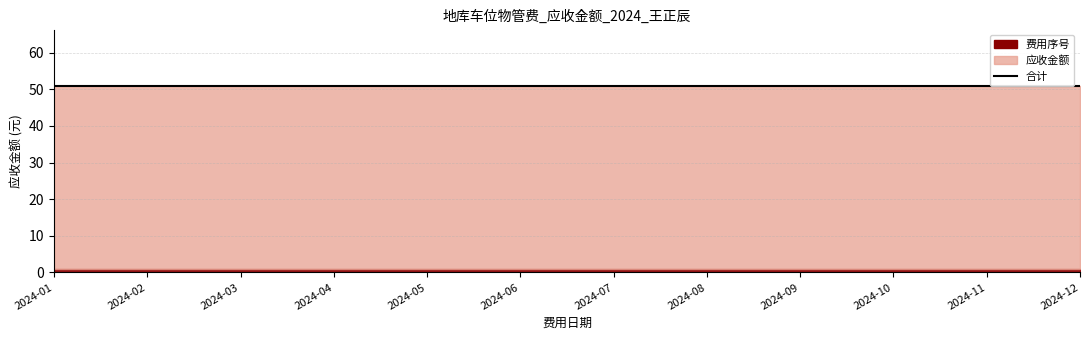

At which category is the sum across all series the highest?

2024-01